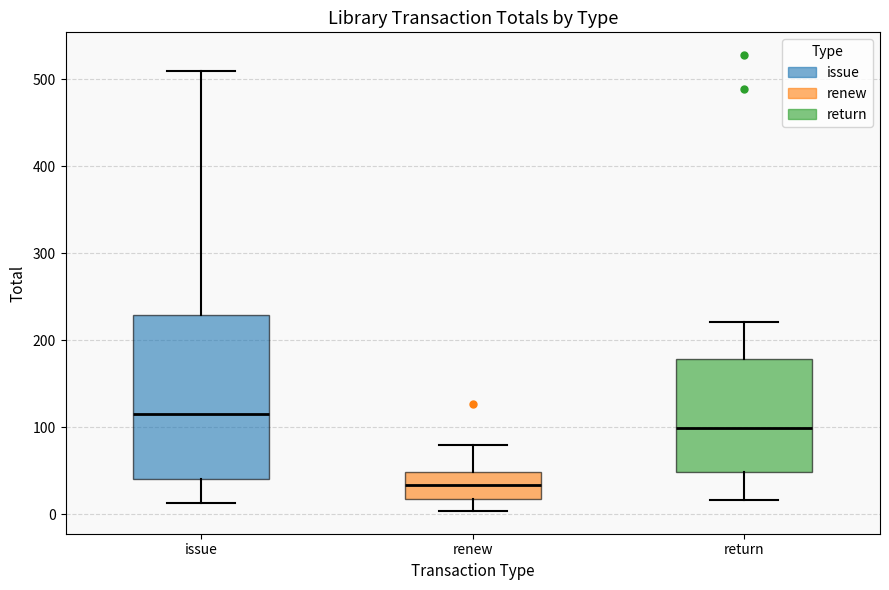

Reading left to right, transcribe this box plot: for each box, give where its median line is, the range the box spans, and where its two whiskers end, as read against the y-axis. The values are not printed on the chart, so give them approximately, as read against the axis.

issue: median 120, box 40 to 230, whiskers 10 to 510
renew: median 30, box 20 to 50, whiskers 0 to 80
return: median 100, box 50 to 180, whiskers 20 to 220